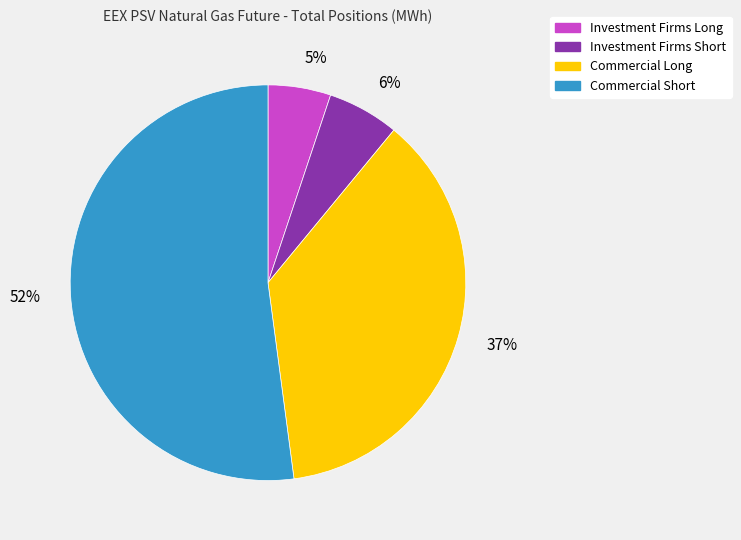

To the nearest percent, what is the difference between the largest and smallest slice percentages?

47%